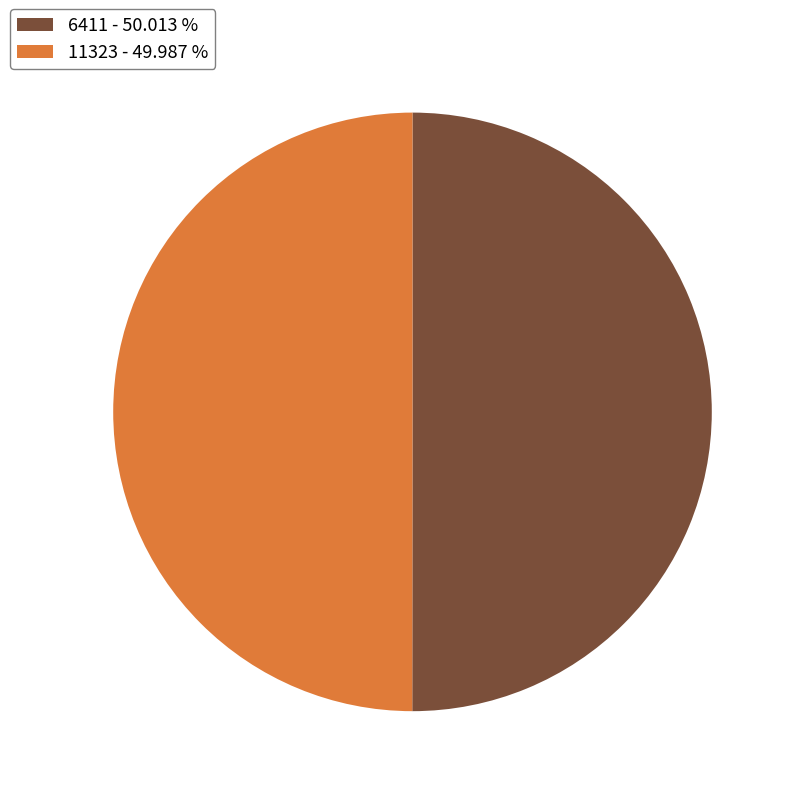

Combined, do 11323 - 49.987 % and 6411 - 50.013 % account for over 50%?

Yes